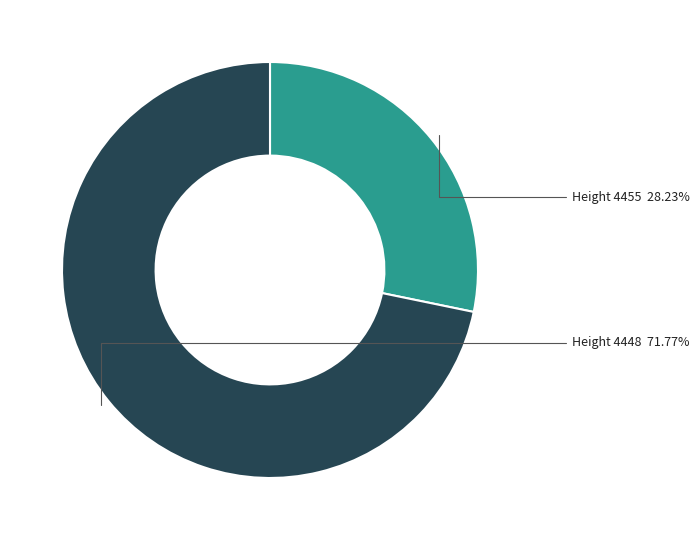

Is there a majority slice in this chart?

Yes